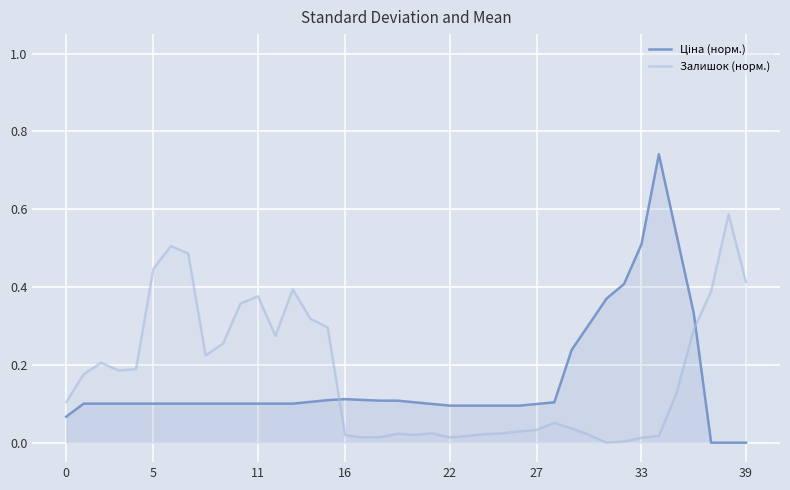

At which label does Залишок (норм.) reach its minimum?

31